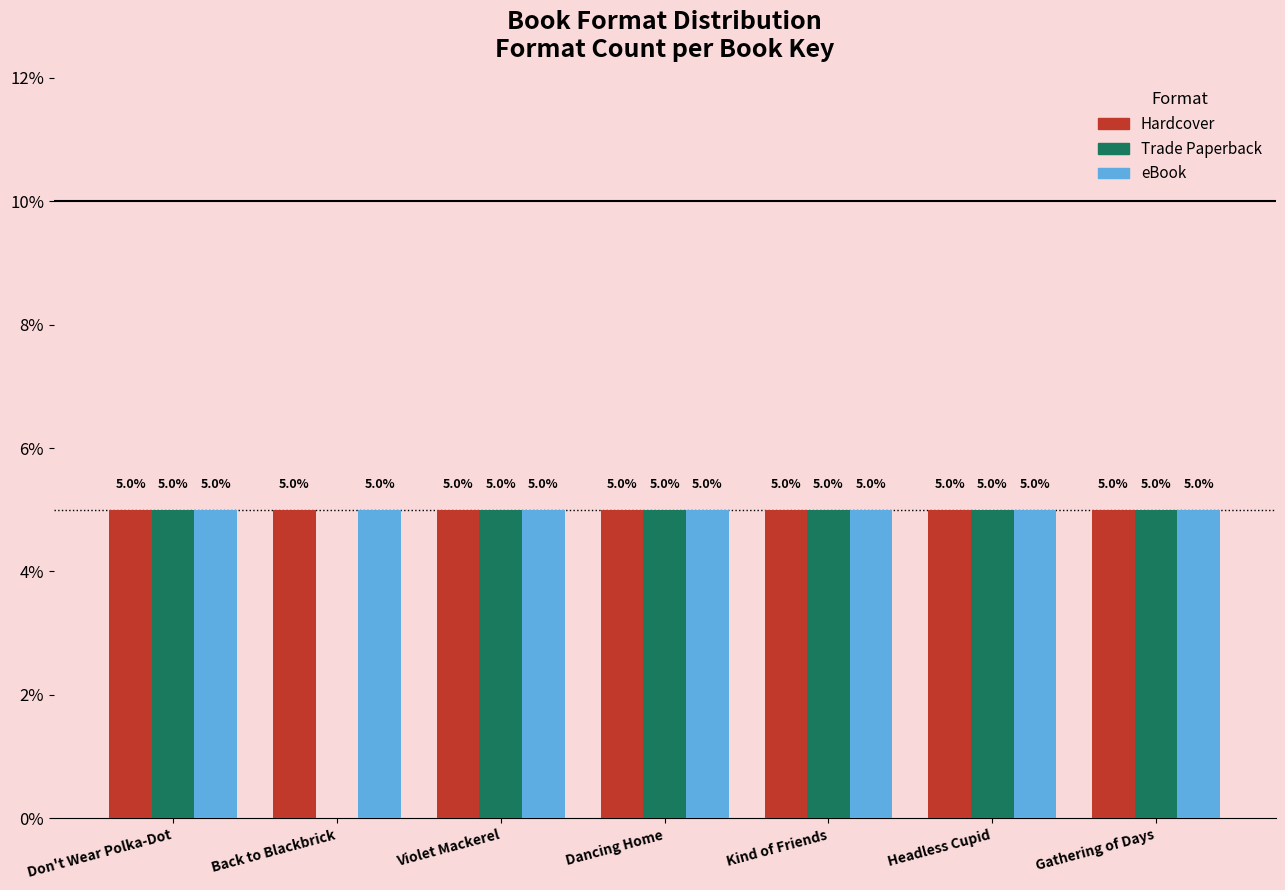

Reading right to left, list all the values displayed in this chart.

Hardcover: Gathering of Days=5	Headless Cupid=5	Kind of Friends=5	Dancing Home=5	Violet Mackerel=5	Back to Blackbrick=5	Don't Wear Polka-Dot=5
Trade Paperback: Gathering of Days=5	Headless Cupid=5	Kind of Friends=5	Dancing Home=5	Violet Mackerel=5	Back to Blackbrick=0	Don't Wear Polka-Dot=5
eBook: Gathering of Days=5	Headless Cupid=5	Kind of Friends=5	Dancing Home=5	Violet Mackerel=5	Back to Blackbrick=5	Don't Wear Polka-Dot=5